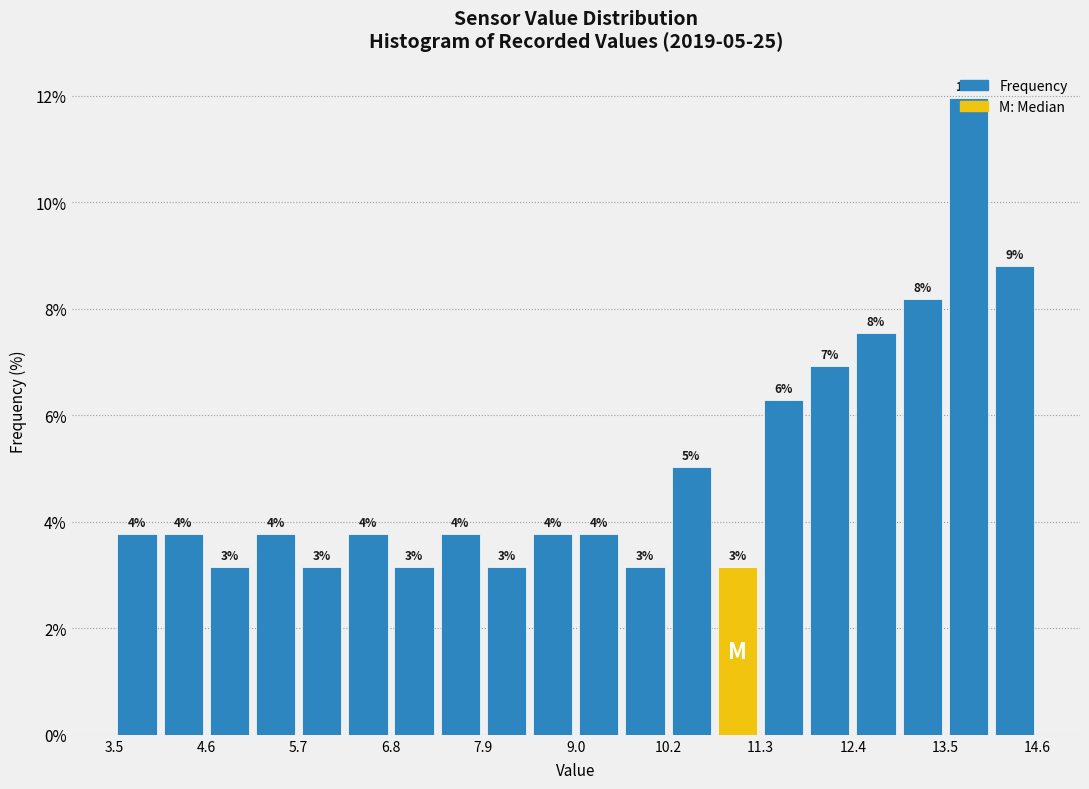

Around what value on the x-axis is the tallest bar? Give the approximate position of its centre, as read against the axis.

13.8